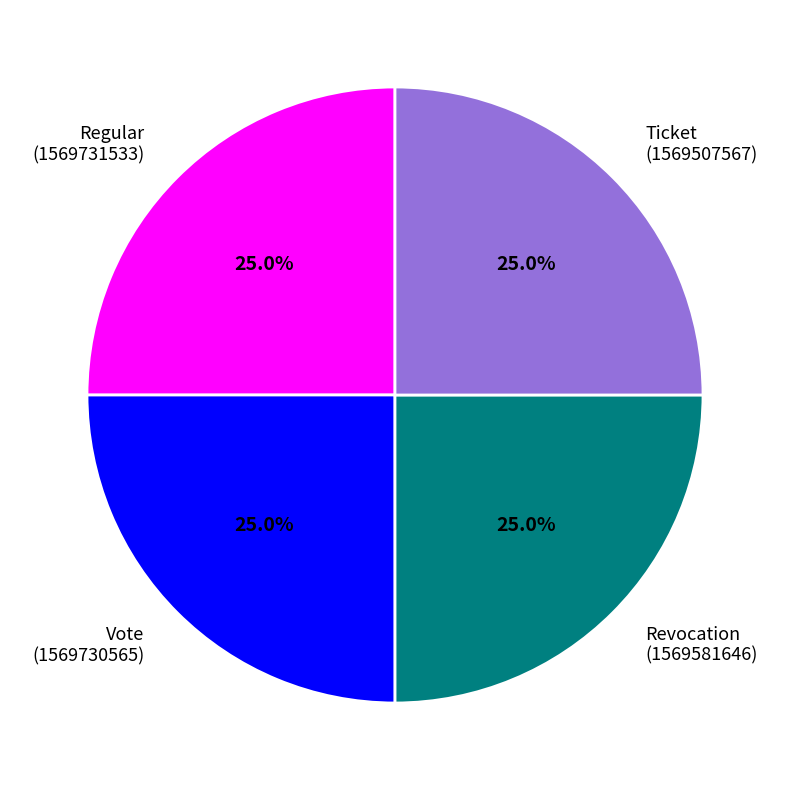

What percentage is NOT represented by Revocation?

75.0%